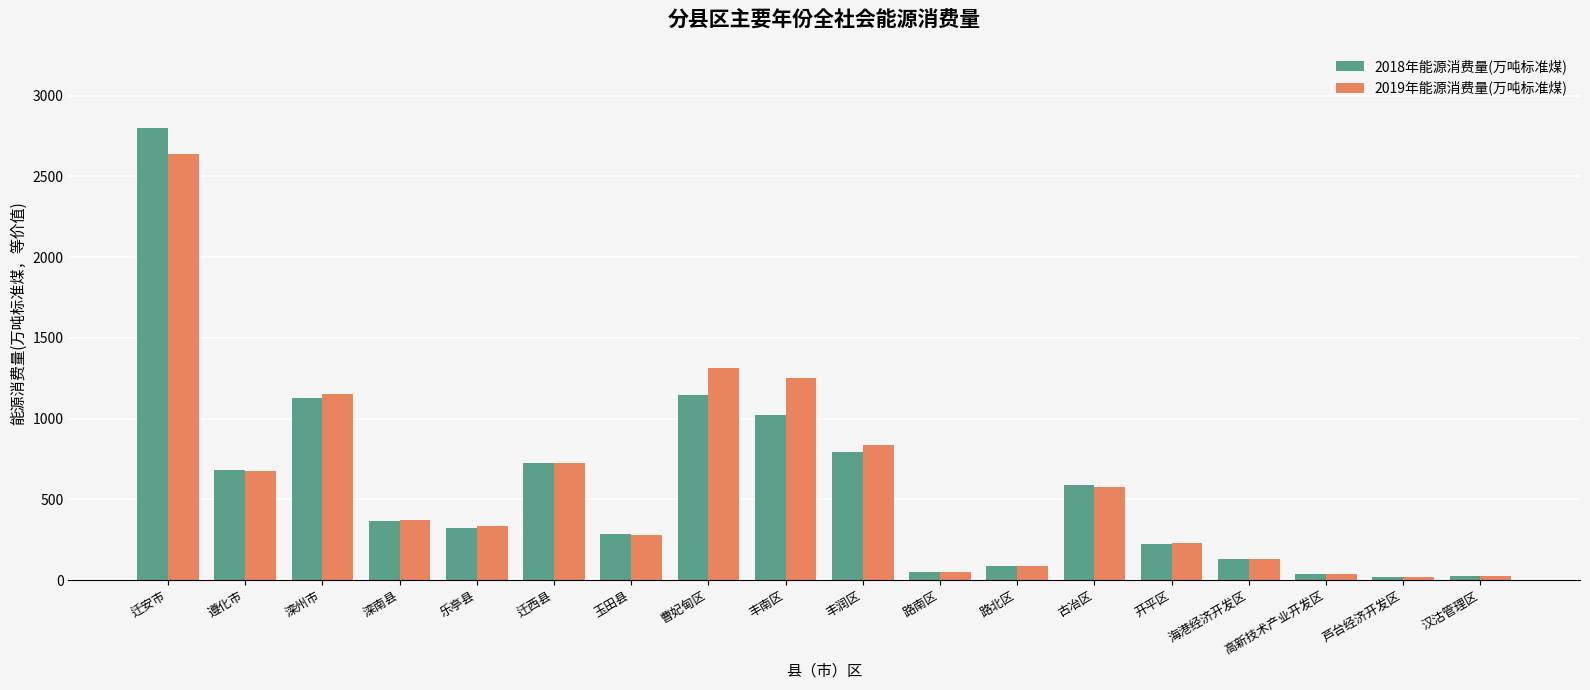

What is the difference between the maximum and minimum values in the 2018年能源消费量(万吨标准煤) series?

2782.2